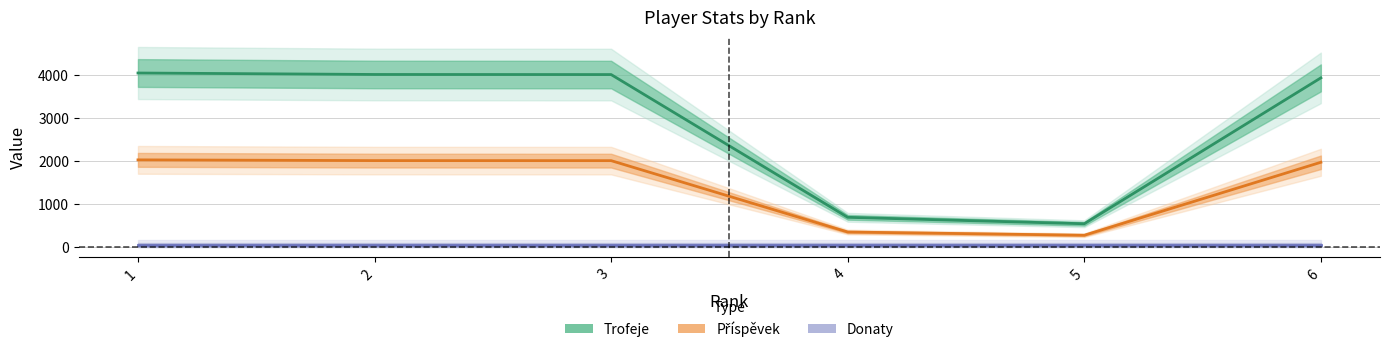

True or false: Donaty and Trofeje intersect in this chart.

False